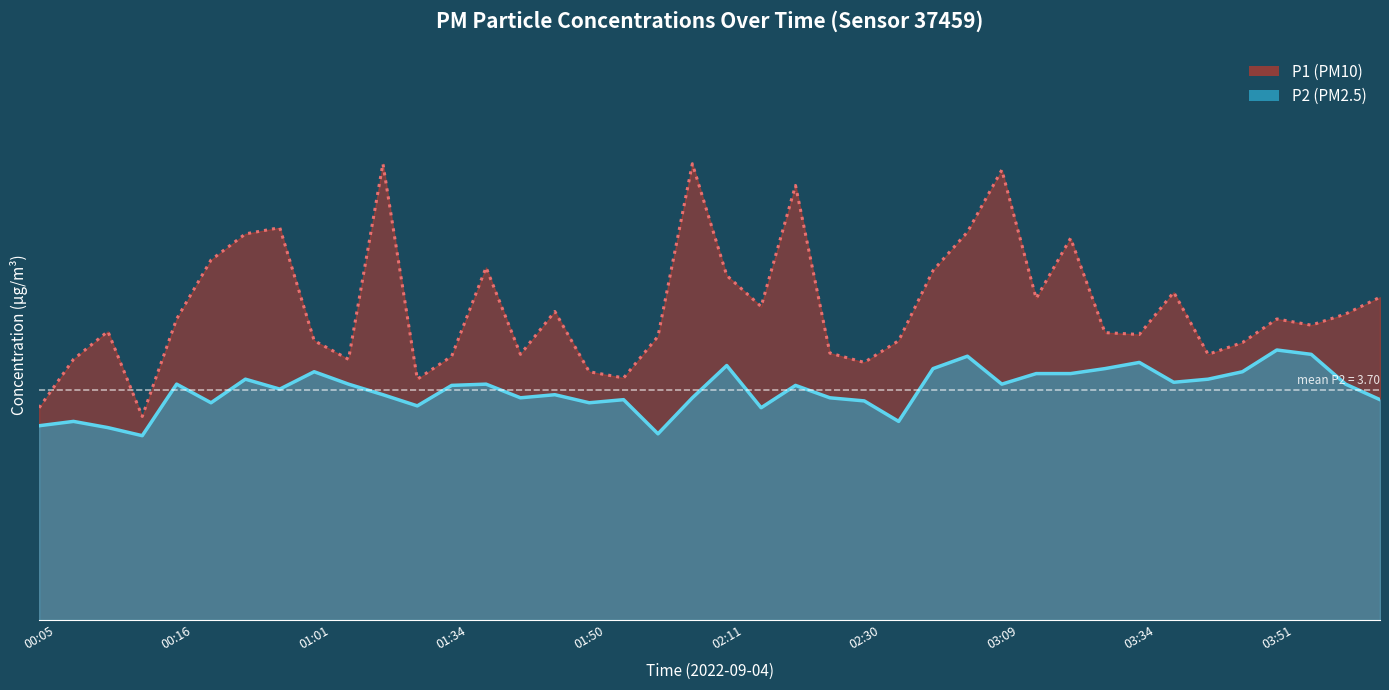

At how many categories does at least one series exceed 6?

8